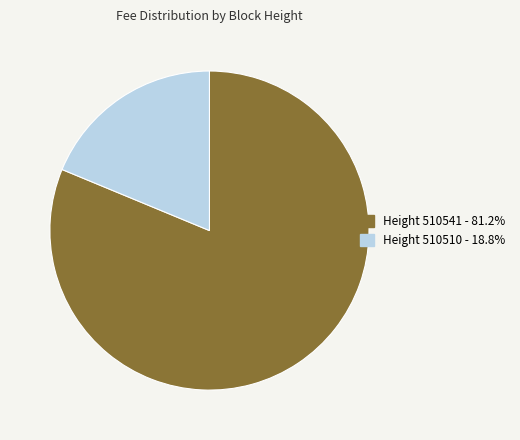

Is there a majority slice in this chart?

Yes